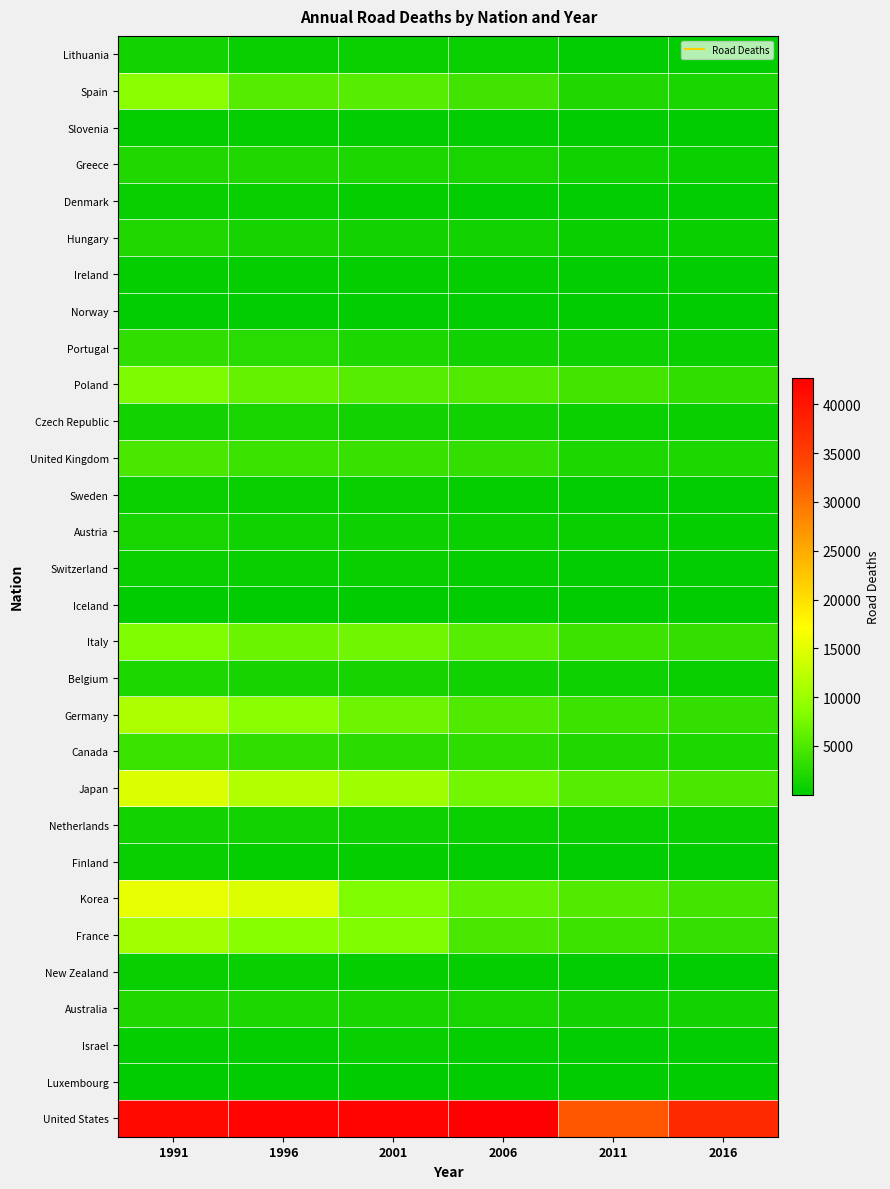

Between 2016 and 1996, which is larger?

1996